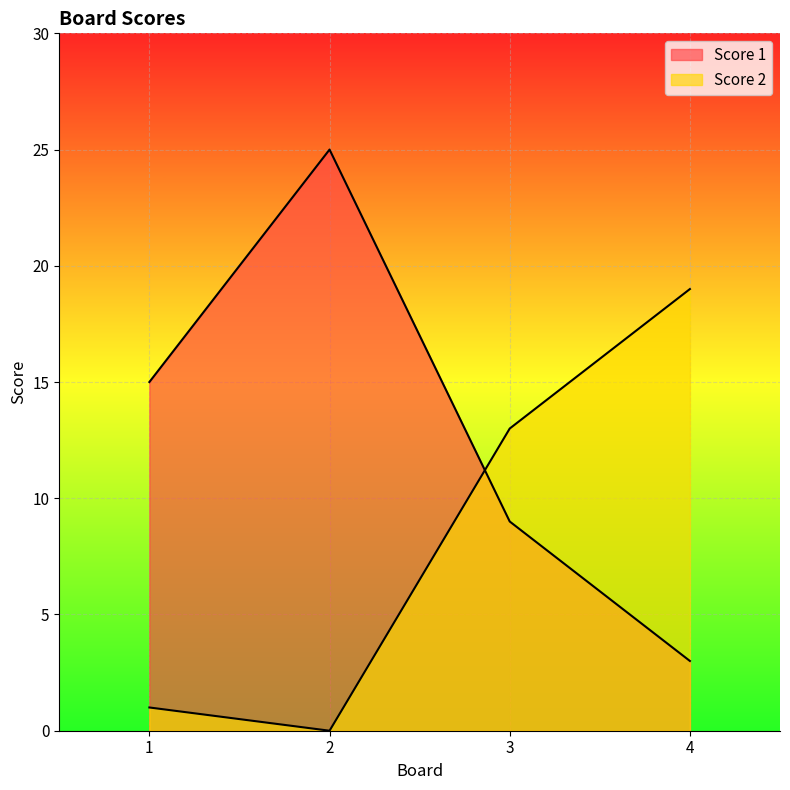

At how many categories does at least one series exceed 1?

4